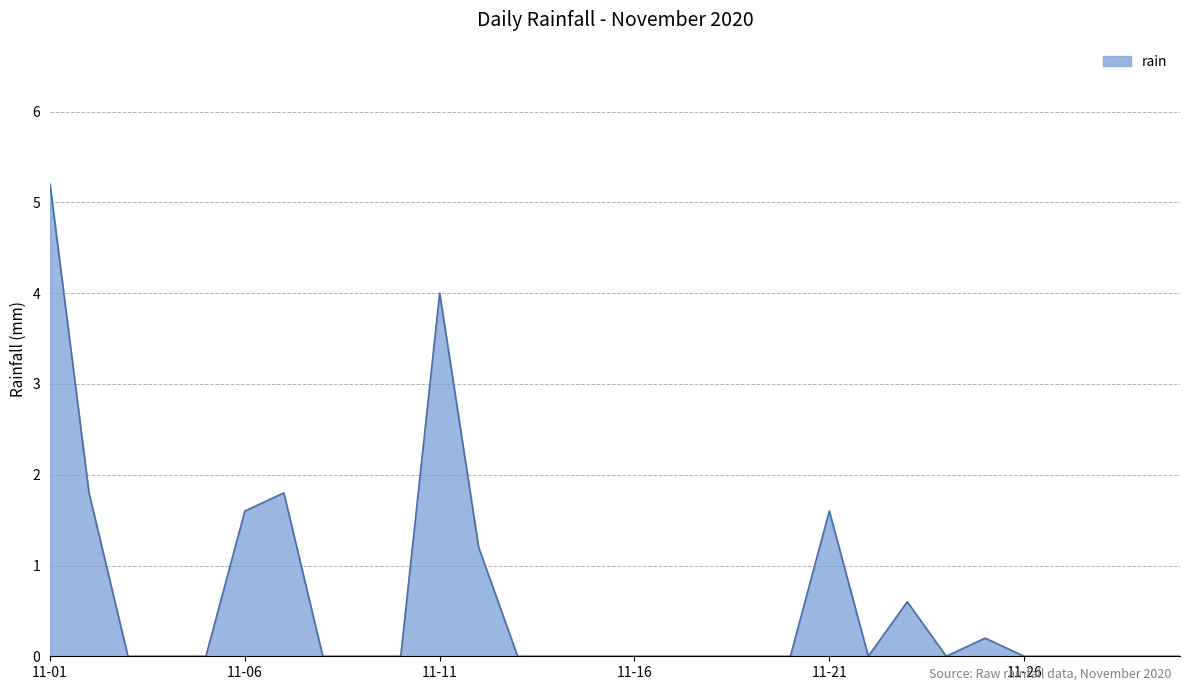

What is the greatest value displayed?

5.2